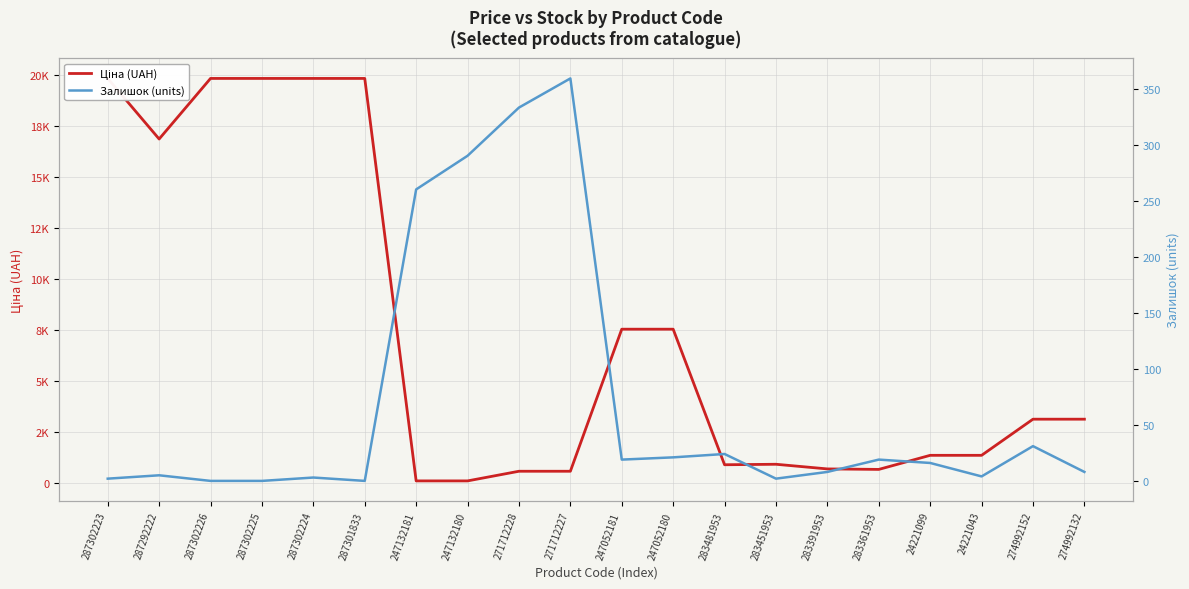

At which label does Ціна (UAH) reach its peak?

287302223